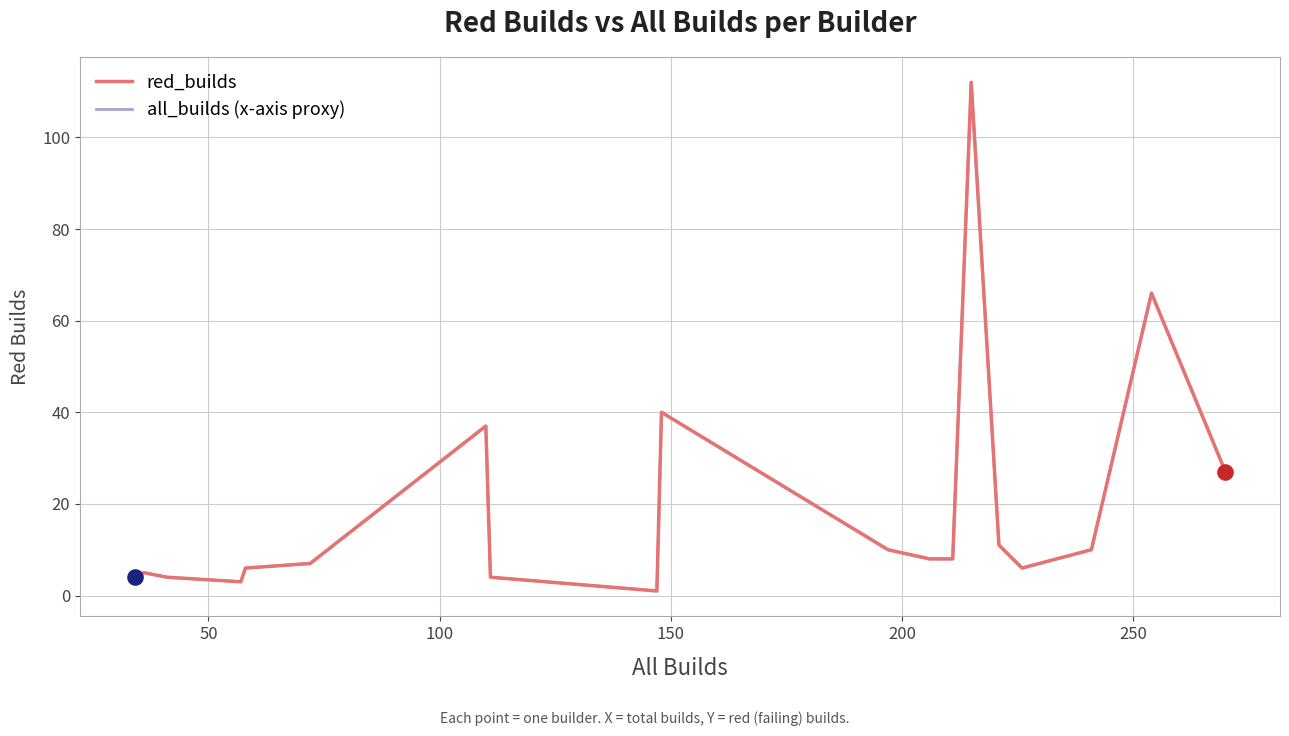

Is this an area chart (filled region under the line)?

No